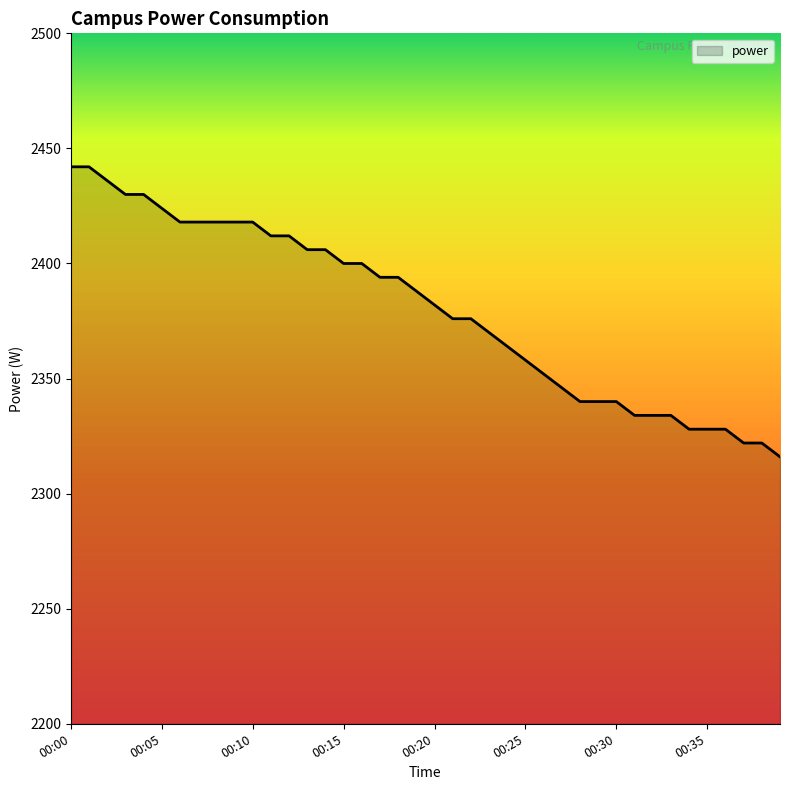

What is the minimum value shown in the chart?

2316